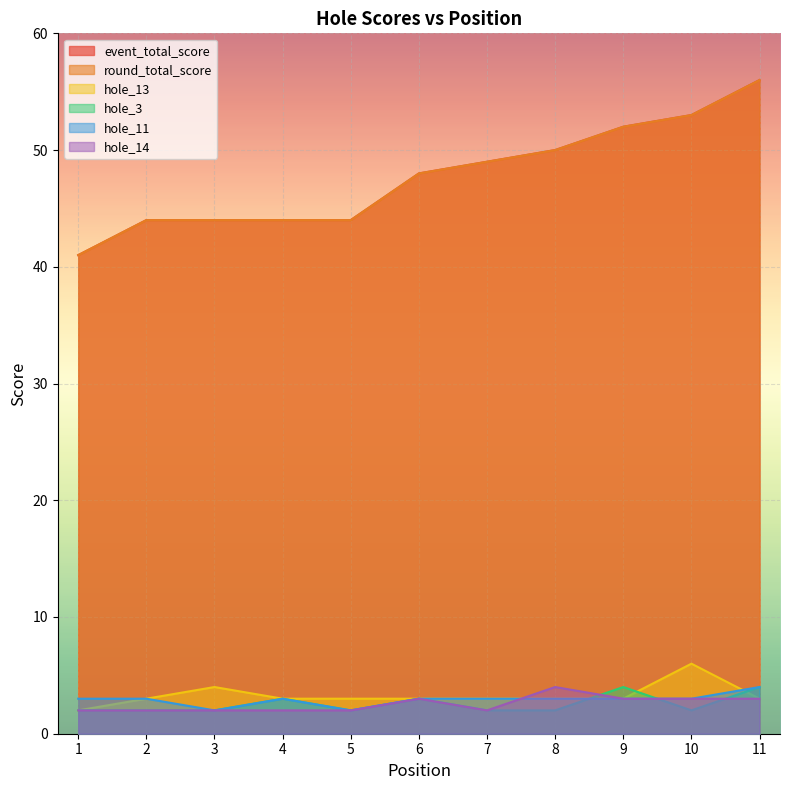

How many times do hole_3 and hole_14 cross each other?

3